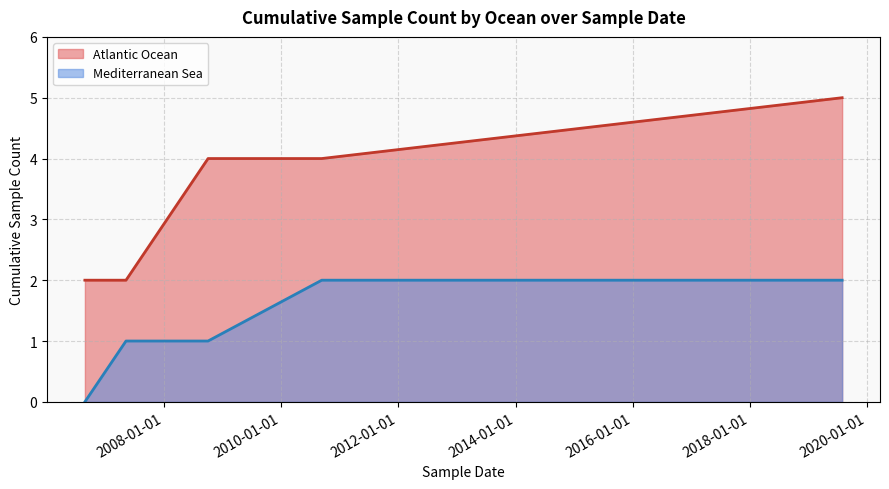

Which series has the largest total across all categories?

Atlantic Ocean